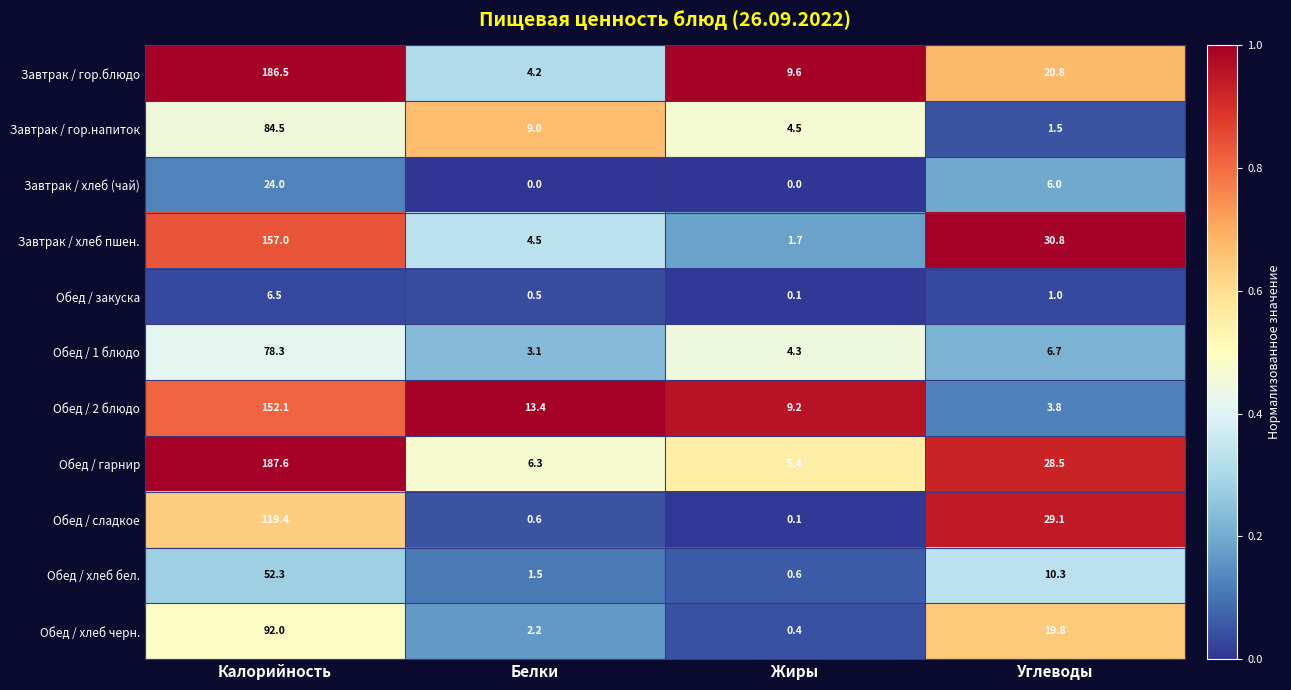

What is the difference between the maximum and second lowest values in the Завтрак / хлеб (чай) series?

24.0